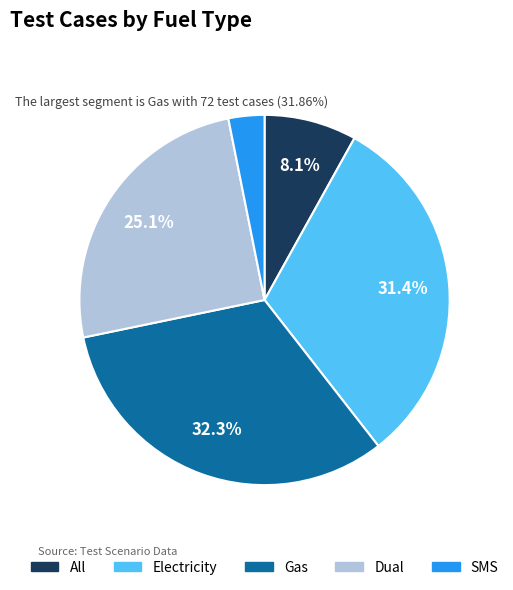

To the nearest percent, what is the difference between the largest and smallest slice percentages?

29%